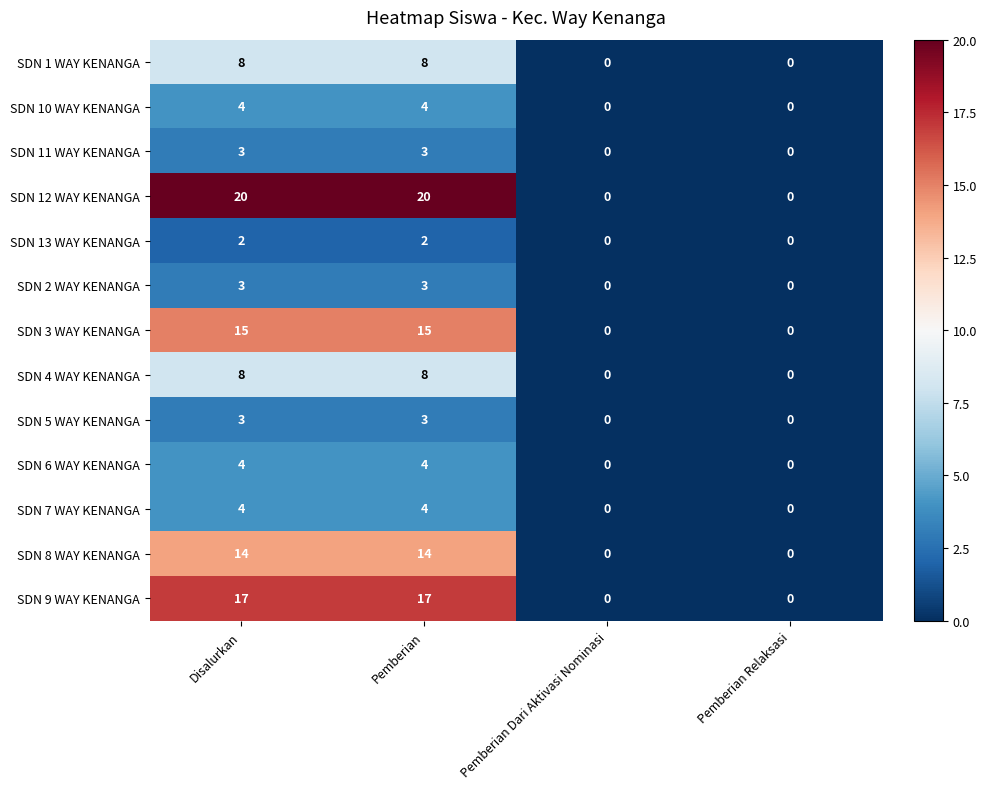

What is the highest value of the SDN 4 WAY KENANGA series?

8